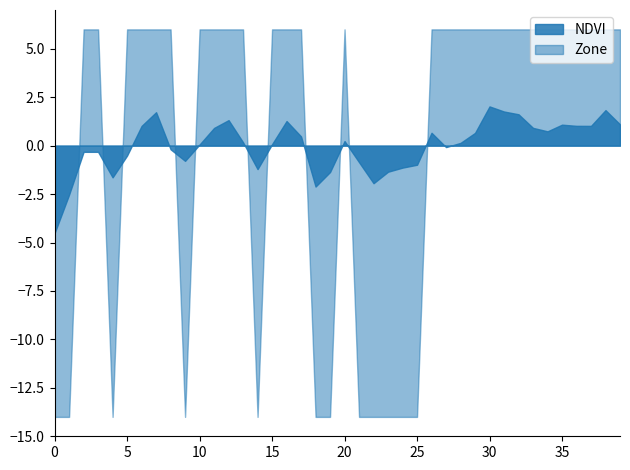

True or false: Zone and NDVI cross at least once.

True